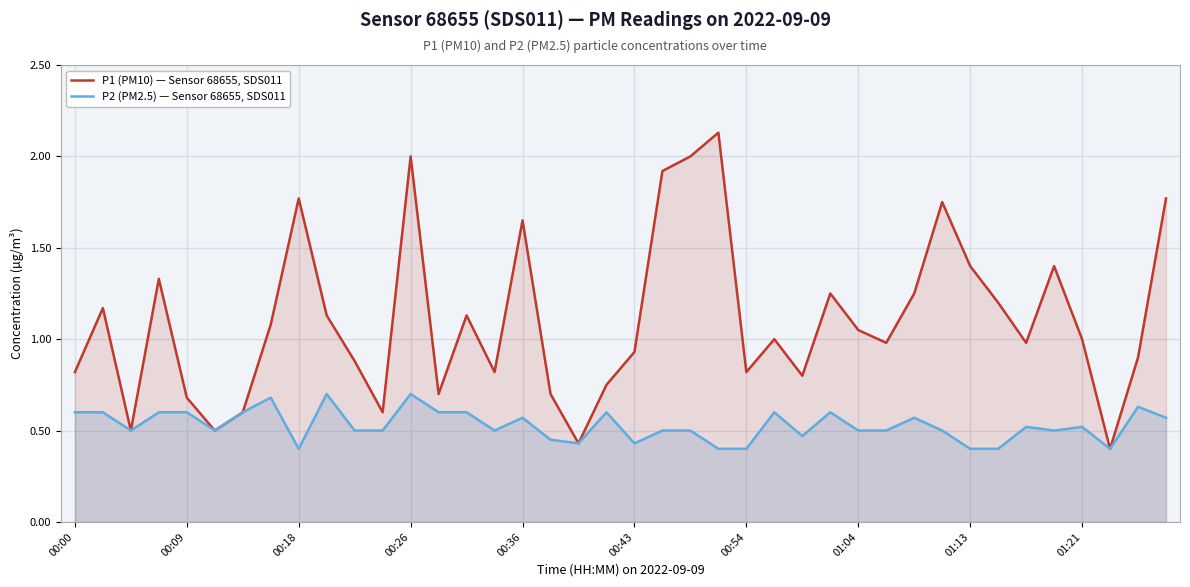

True or false: P2 (PM2.5) — Sensor 68655, SDS011 and P1 (PM10) — Sensor 68655, SDS011 cross at least once.

False